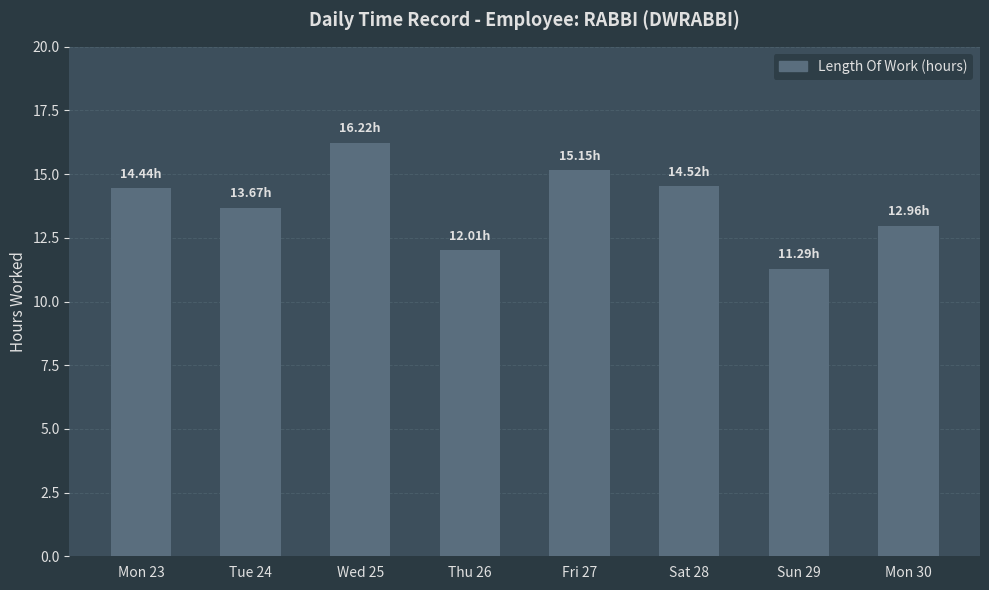

What is the maximum value shown in the chart?

16.2